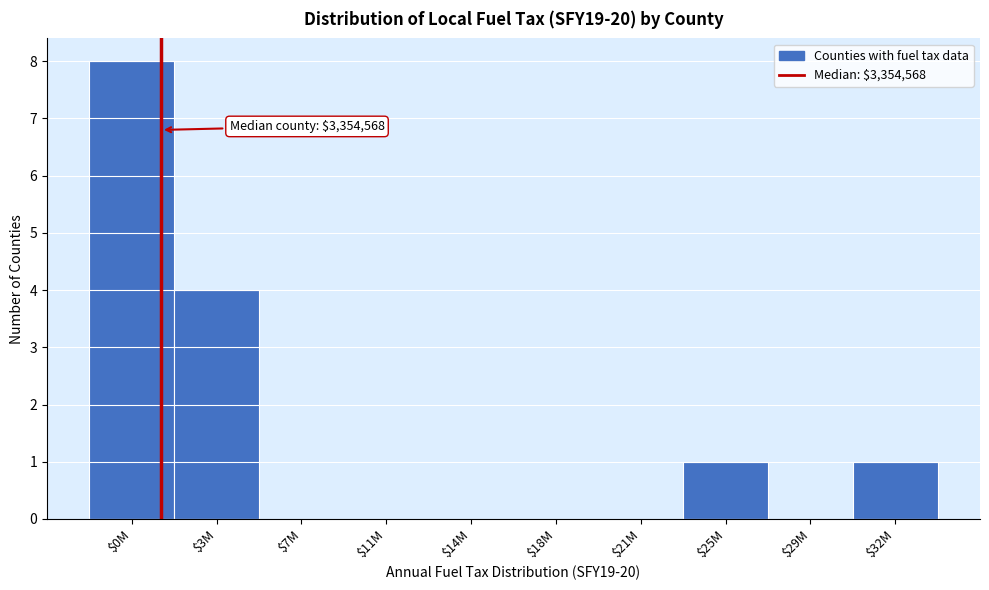

What is the sum of all values?

14